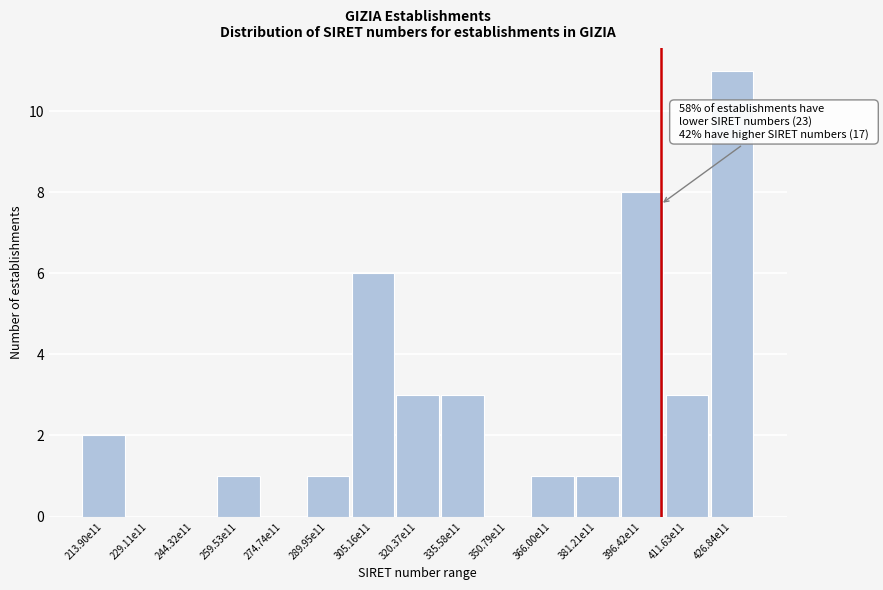

Reading left to right, list all the values displayed in this chart.

213.90e11=2	229.11e11=0	244.32e11=0	259.53e11=1	274.74e11=0	289.95e11=1	305.16e11=6	320.37e11=3	335.58e11=3	350.79e11=0	366.00e11=1	381.21e11=1	396.42e11=8	411.63e11=3	426.84e11=11